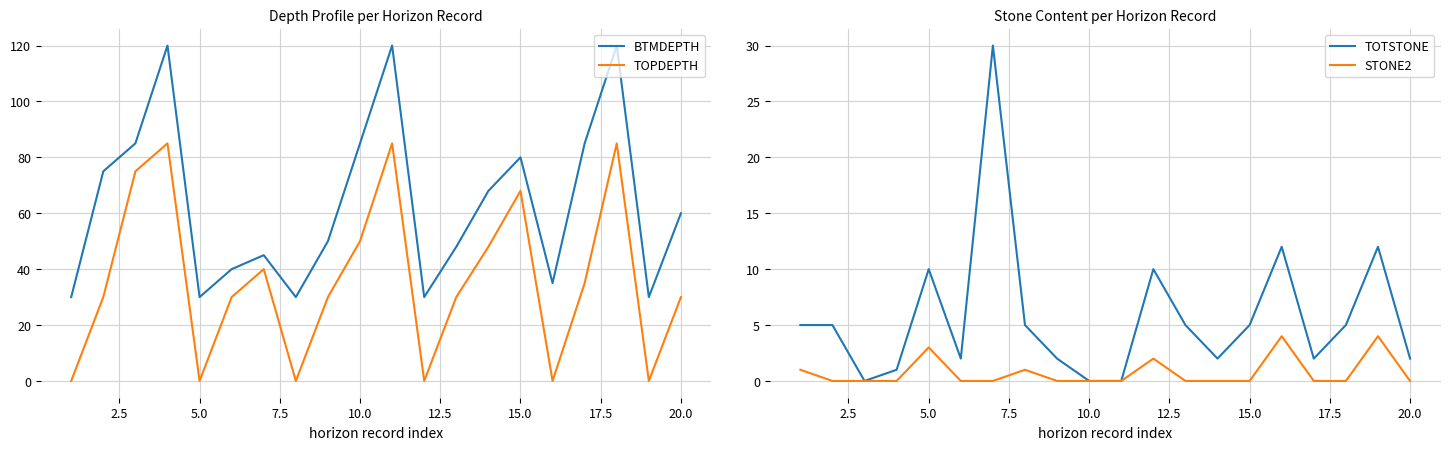

What is the difference between the second highest and second lowest values in the STONE2 series?

4